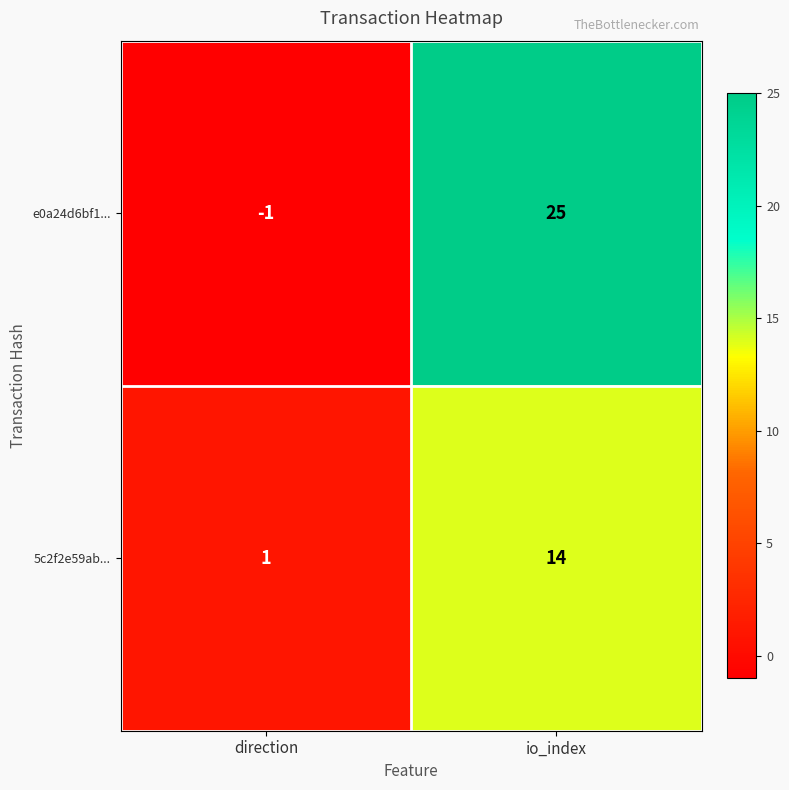

What is the greatest value displayed?

25